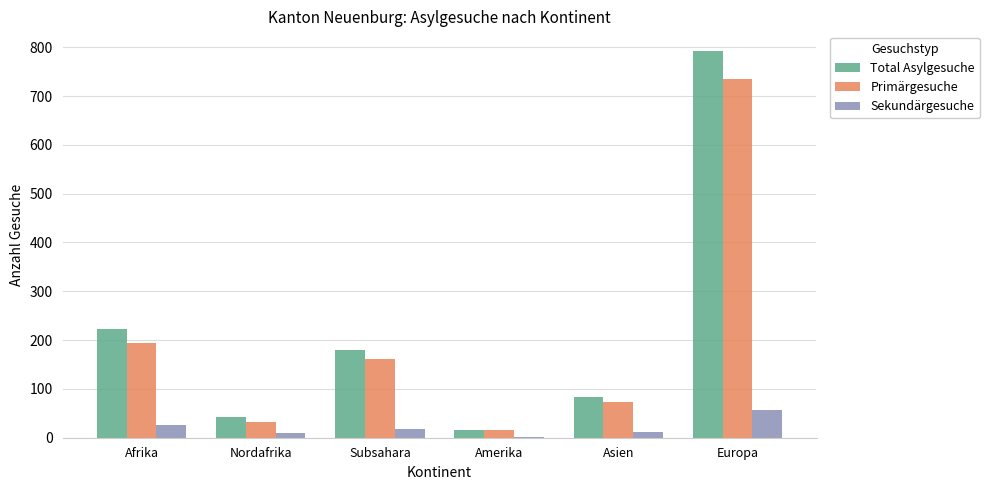

Is the value of Total Asylgesuche at Europa greater than the value of Primärgesuche at Asien?

Yes